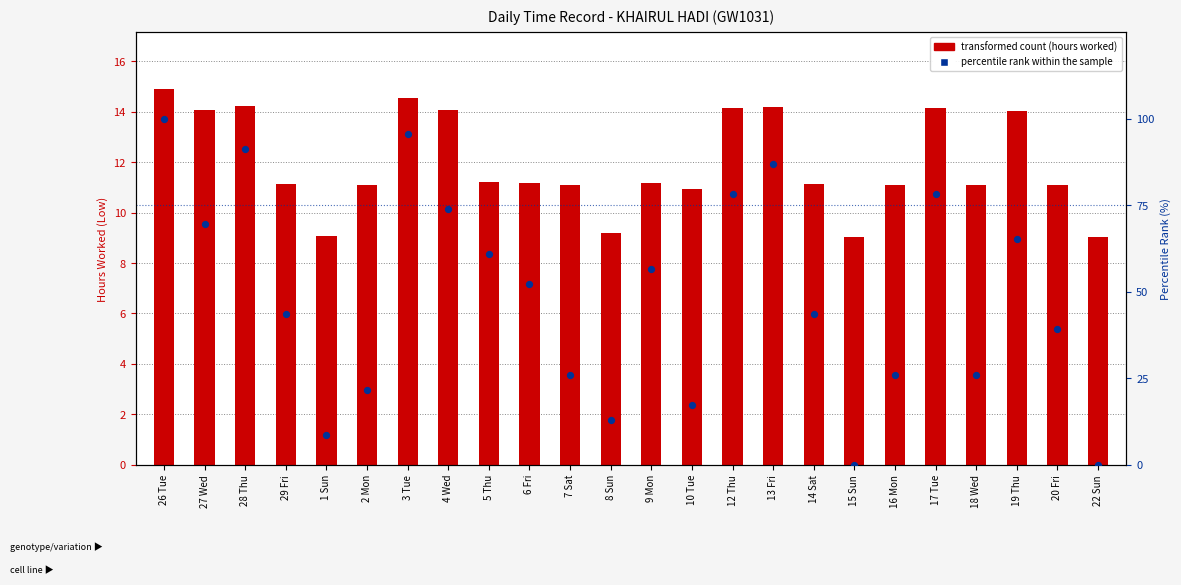

At which category is the sum across all series the highest?

26 Tue